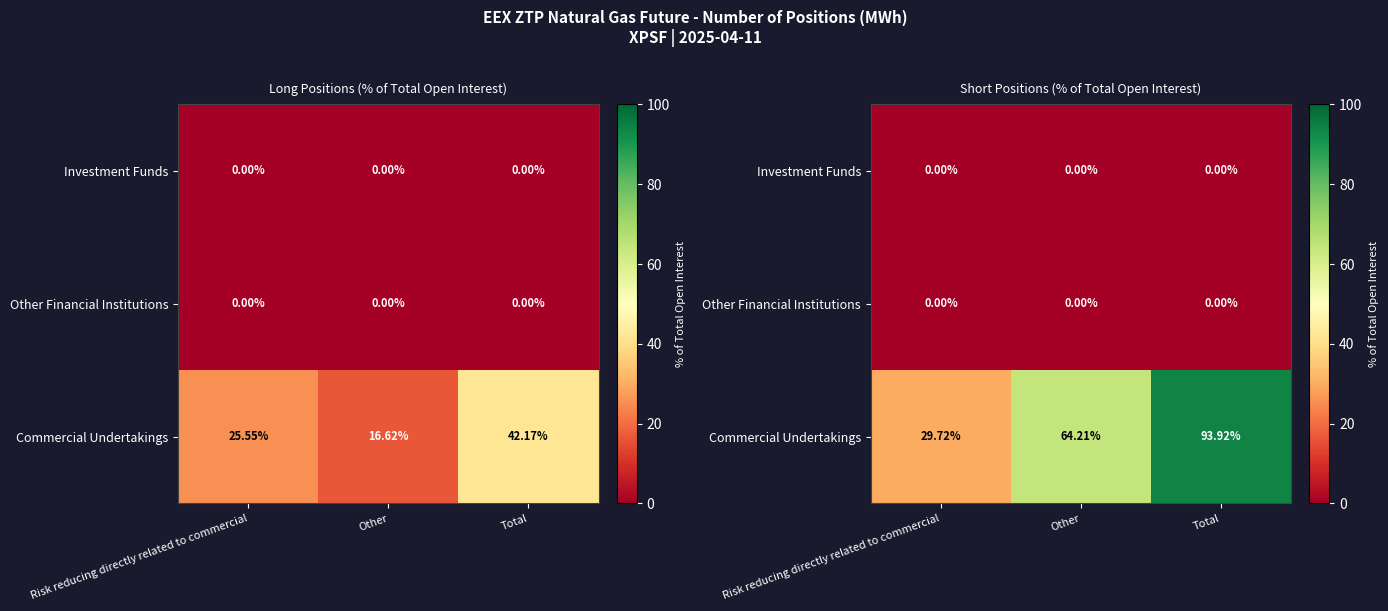

At how many categories does at least one series exceed 35?

2